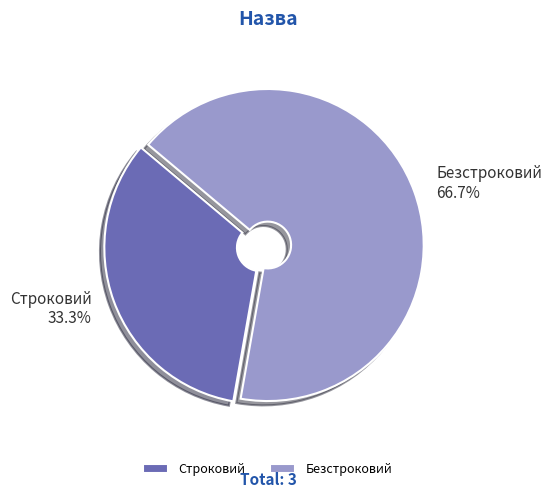

Is it true that Безстроковий is 73% of the pie?

False